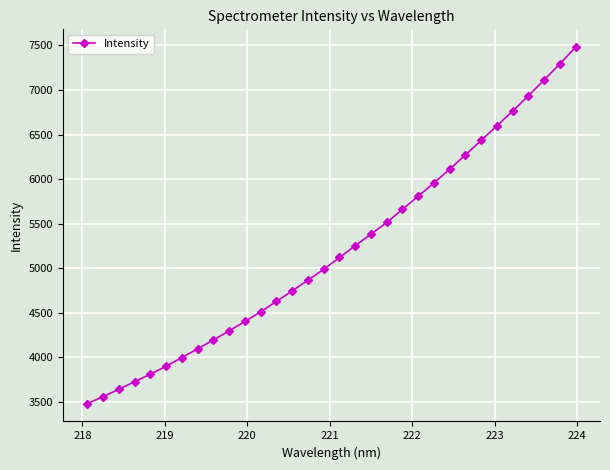

How many lines are shown in the chart?

1